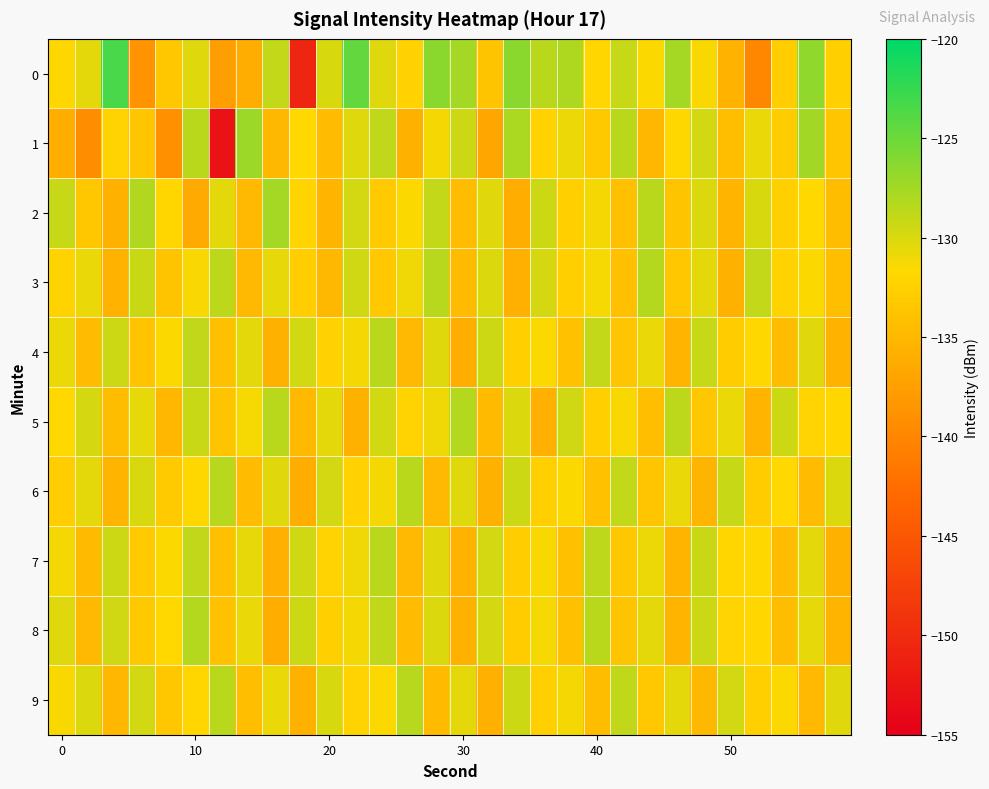

What is the smallest value displayed?

-152.9